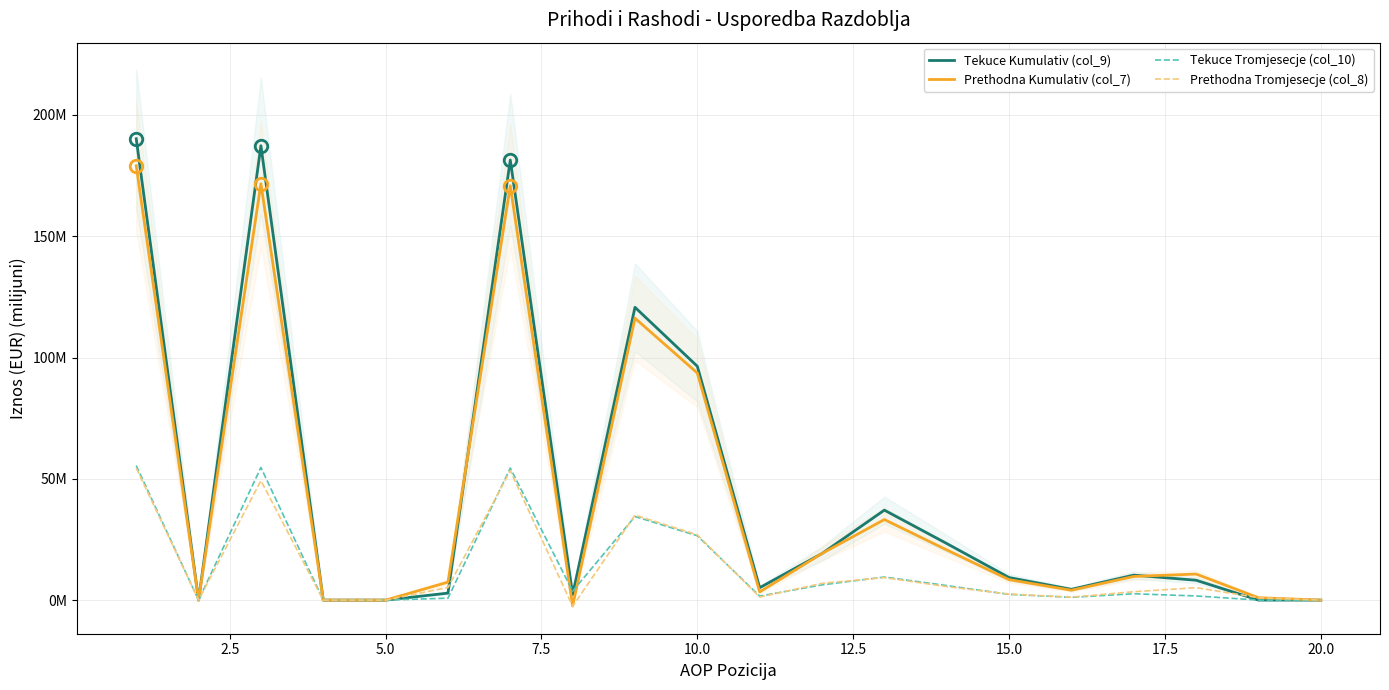

Which has a higher value, 5.0 or 14?

5.0